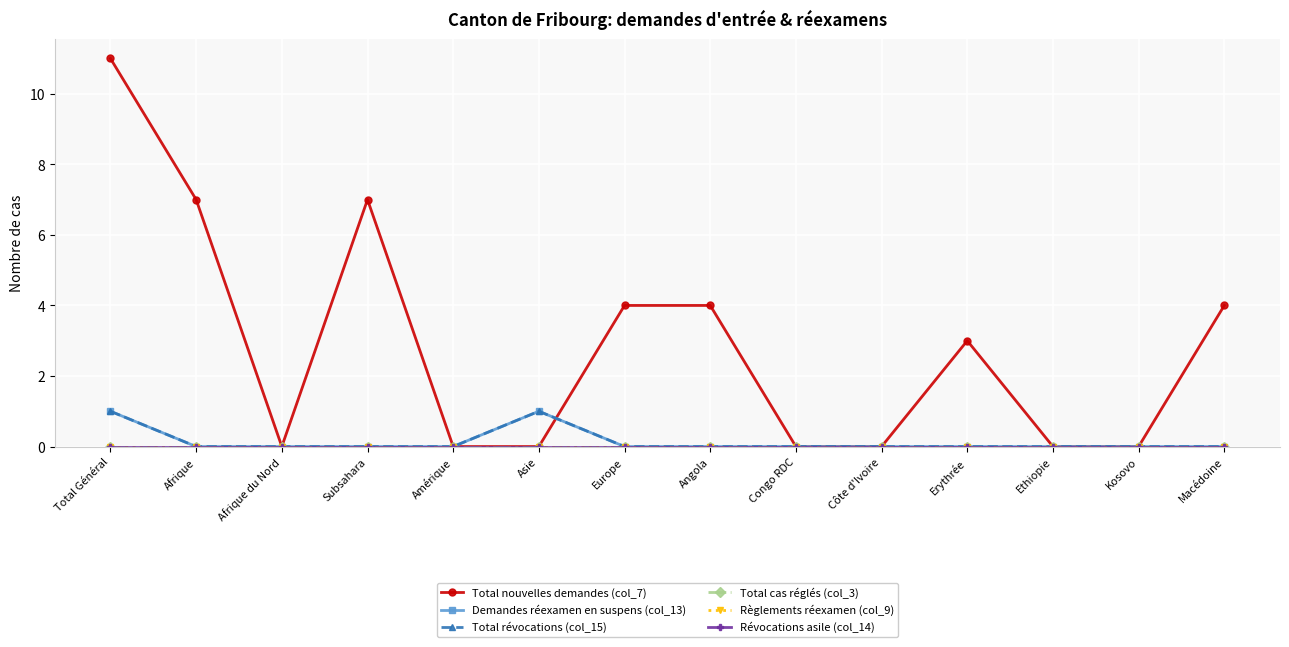

Reading right to left, what are all the values shown in this chart?

Total nouvelles demandes (col_7): 4	0	0	3	0	0	4	4	0	0	7	0	7	11
Demandes réexamen en suspens (col_13): 0	0	0	0	0	0	0	0	1	0	0	0	0	1
Total révocations (col_15): 0	0	0	0	0	0	0	0	1	0	0	0	0	1
Total cas réglés (col_3): 0	0	0	0	0	0	0	0	0	0	0	0	0	0
Règlements réexamen (col_9): 0	0	0	0	0	0	0	0	0	0	0	0	0	0
Révocations asile (col_14): 0	0	0	0	0	0	0	0	0	0	0	0	0	0